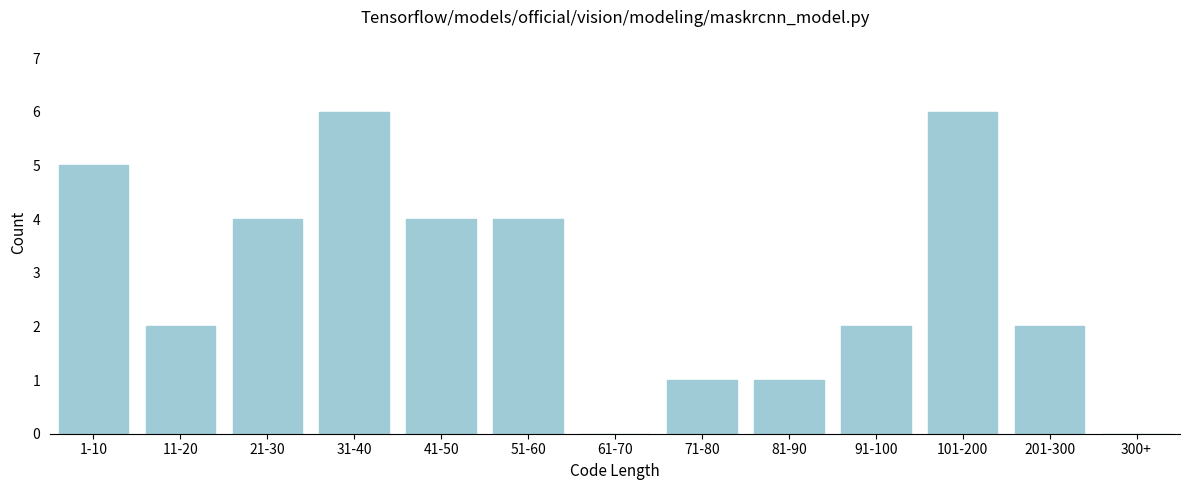

Reading right to left, extract all data points from this chart.

300+=0	201-300=2	101-200=6	91-100=2	81-90=1	71-80=1	61-70=0	51-60=4	41-50=4	31-40=6	21-30=4	11-20=2	1-10=5